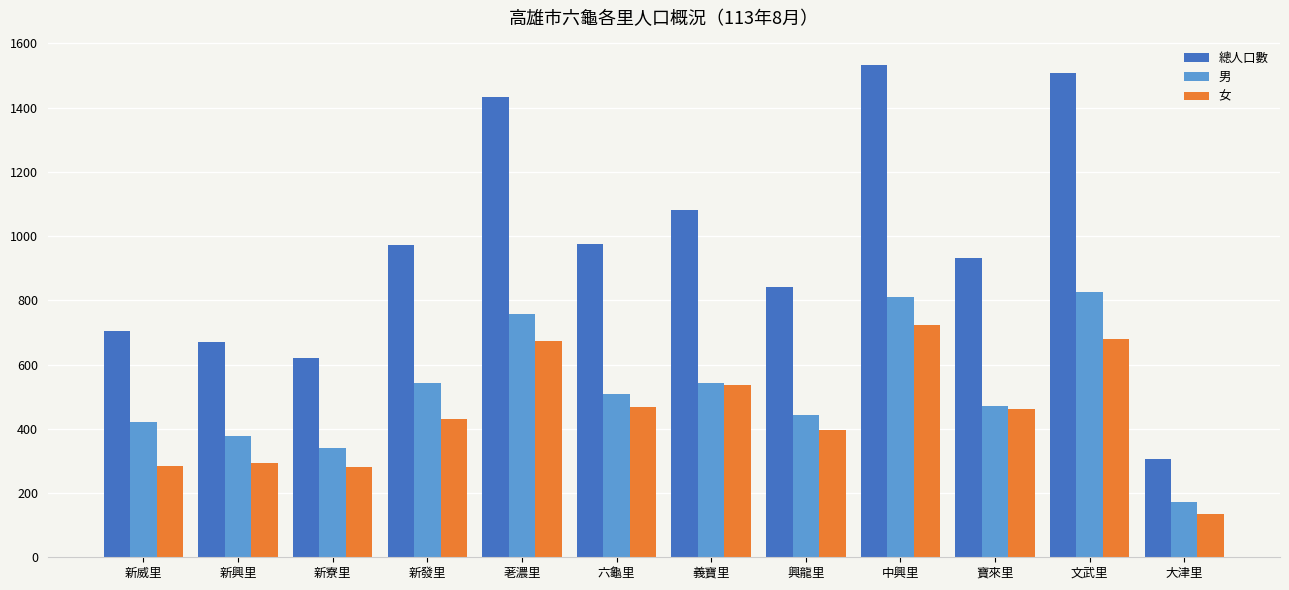

Rank the series by their maximum value, from highest to lowest.

總人口數, 男, 女